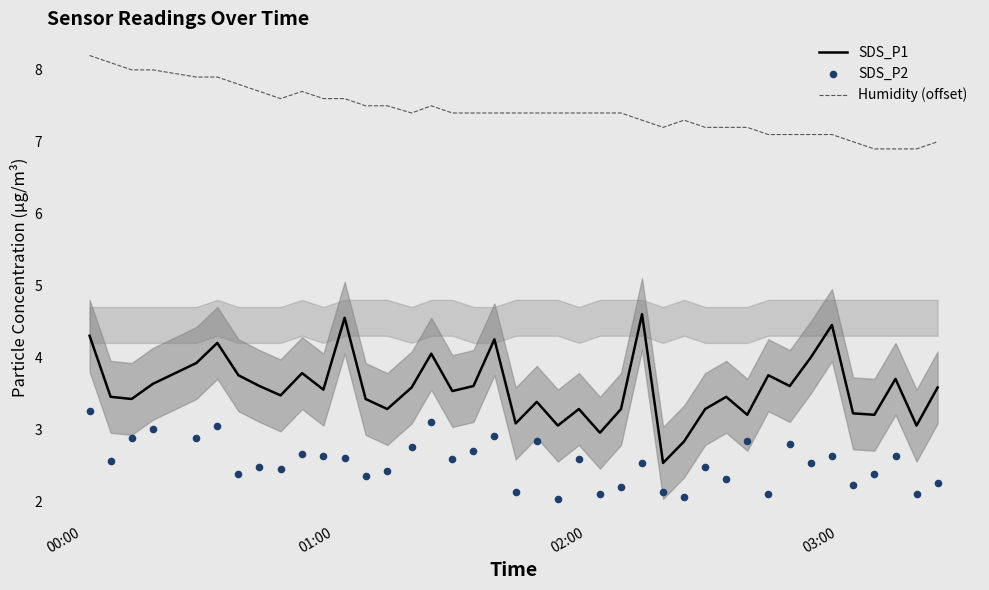

Which series has the widest spread of Y values?

SDS_P1